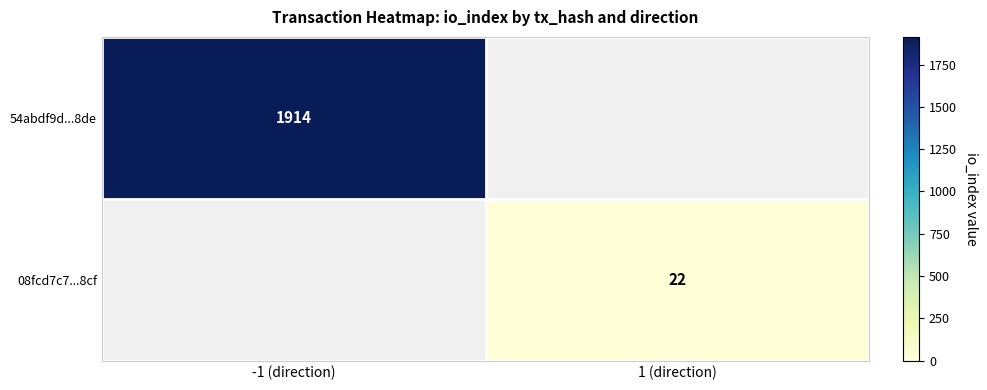

Which category has the highest value across all series?

-1 (direction)